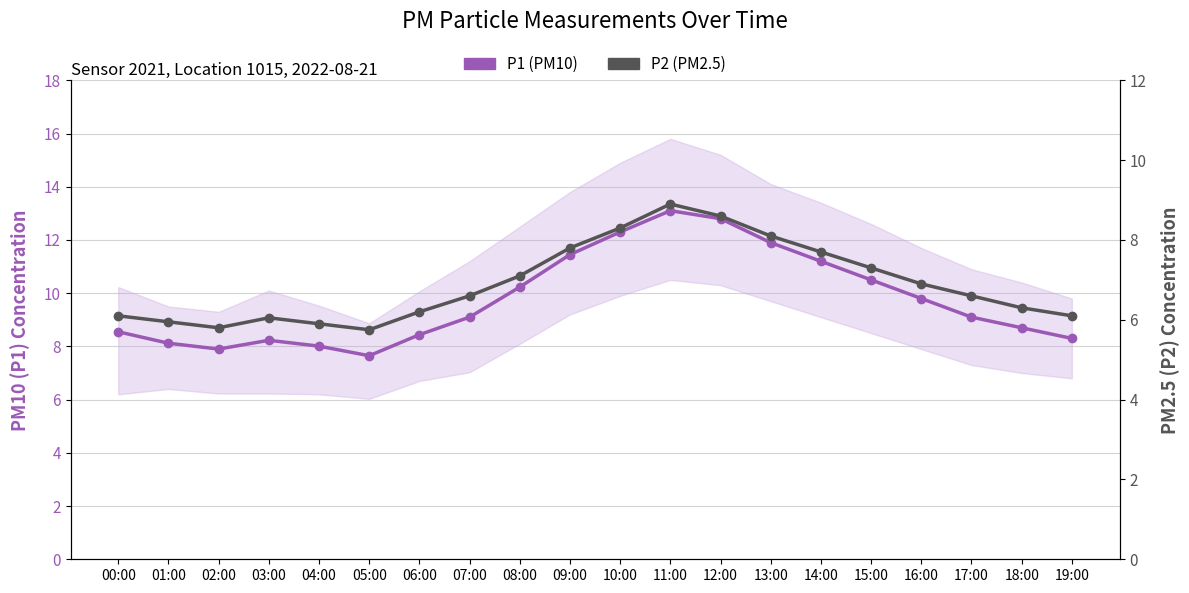

True or false: P1 (PM10) and P2 (PM2.5) cross at least once.

False